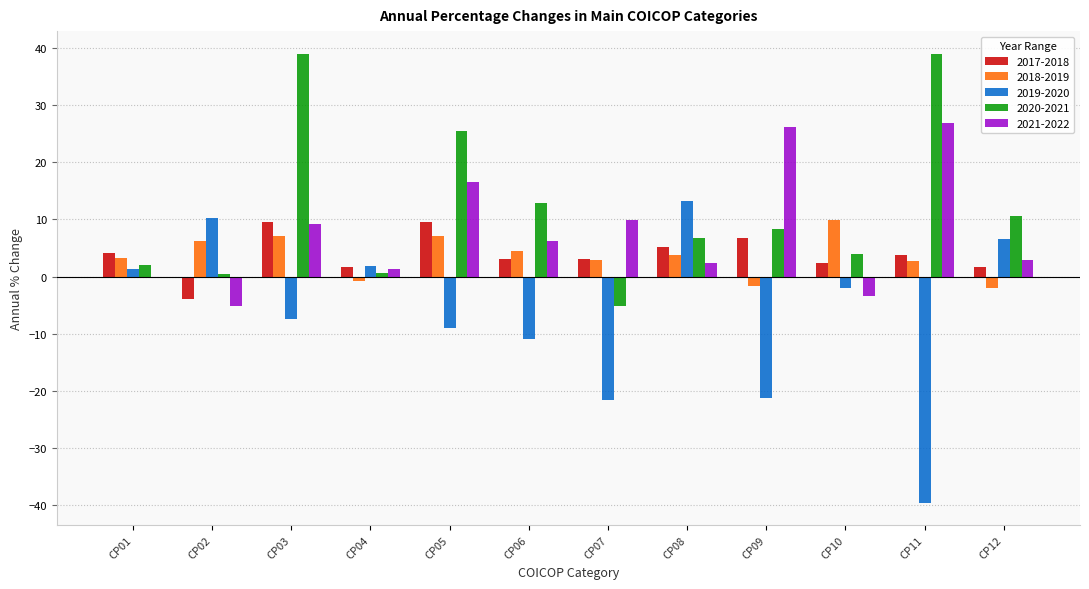

Between CP05 and CP06, which series saw the biggest shift?

2020-2021